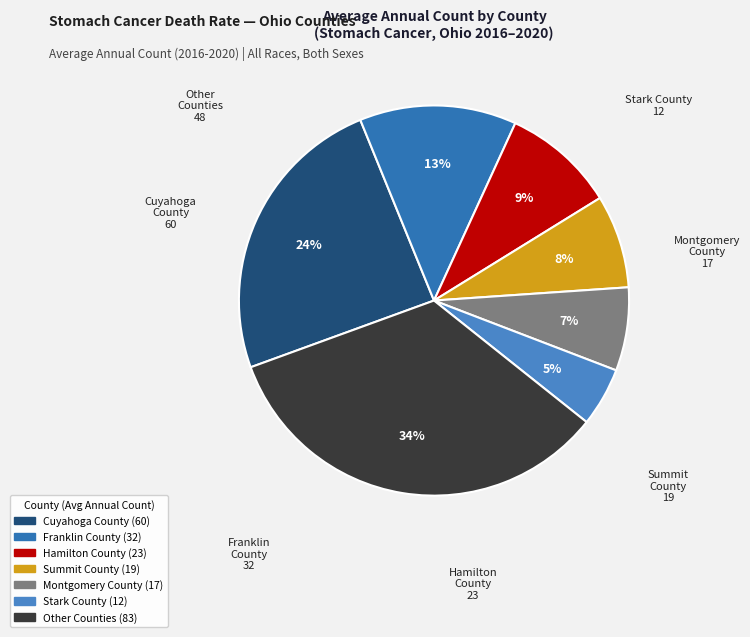

Is there a majority slice in this chart?

No